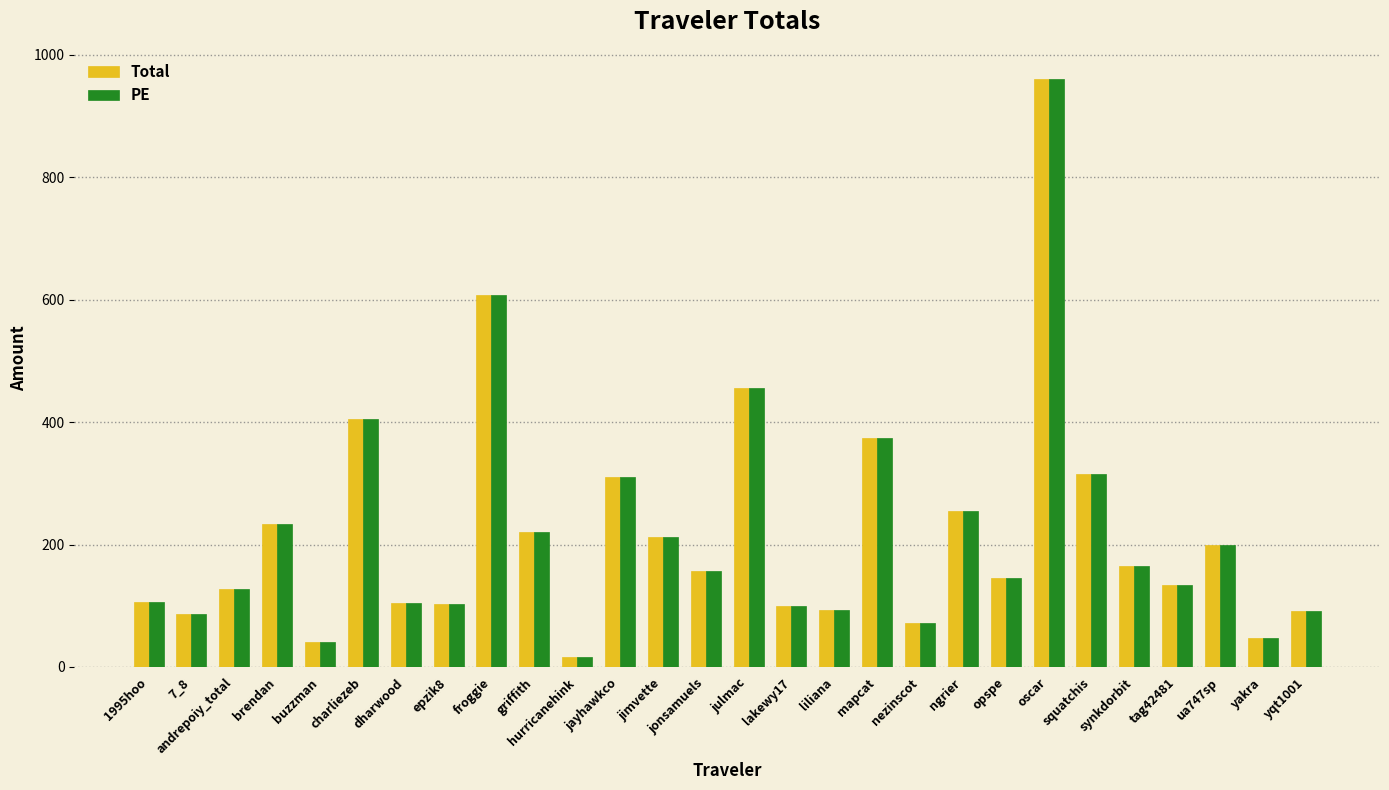

At which label does Total reach its minimum?

hurricanehink